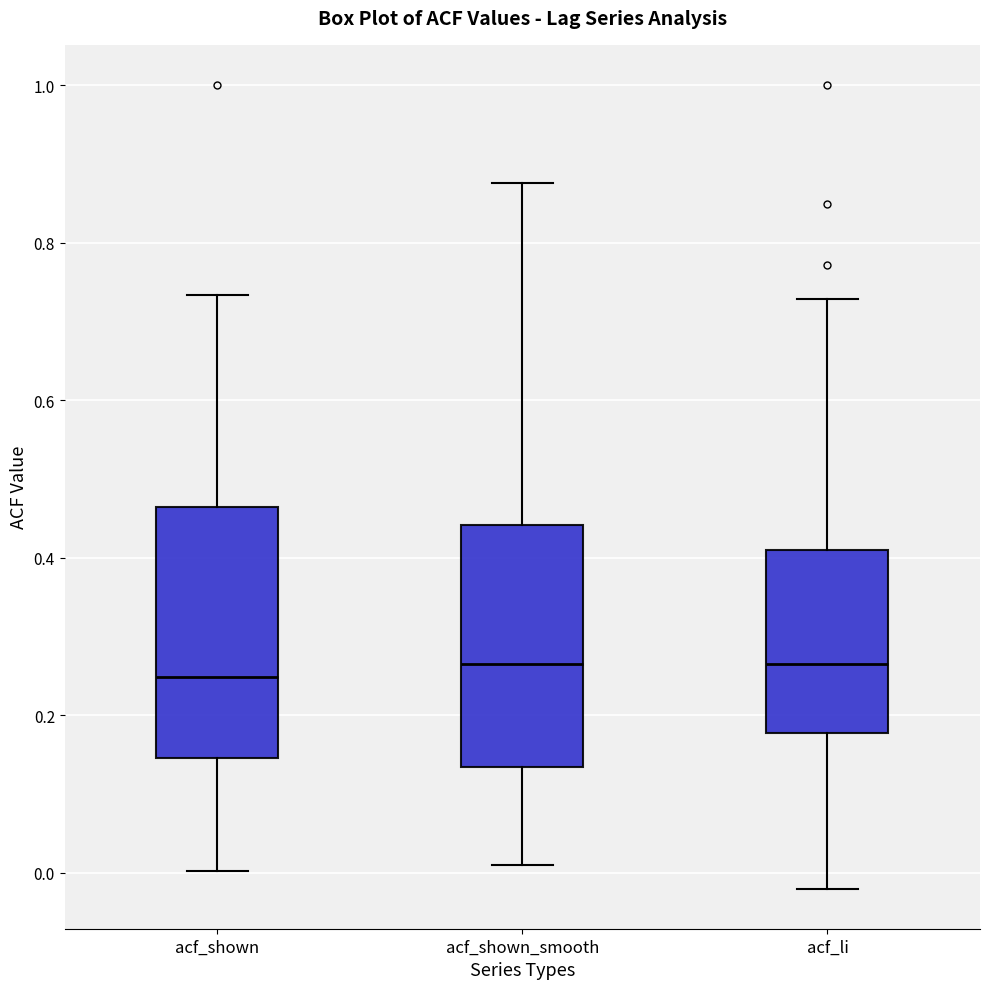

Reading left to right, read every box against the y-axis: the position of its median line, the range the box covers, and the ends of its whiskers. The values are not printed on the chart, so give them approximately, as read against the axis.

acf_shown: median 0.24, box 0.14 to 0.46, whiskers 0.00 to 0.74
acf_shown_smooth: median 0.26, box 0.14 to 0.44, whiskers 0.02 to 0.88
acf_li: median 0.26, box 0.18 to 0.40, whiskers -0.02 to 0.72